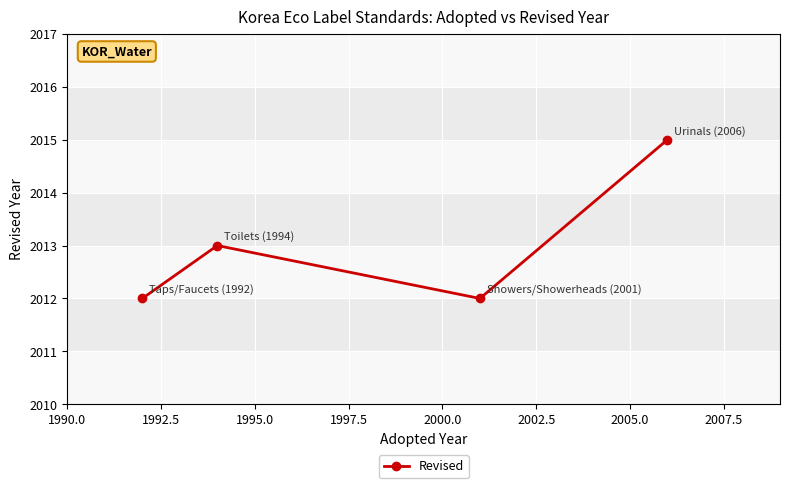

What is the average value?

2013